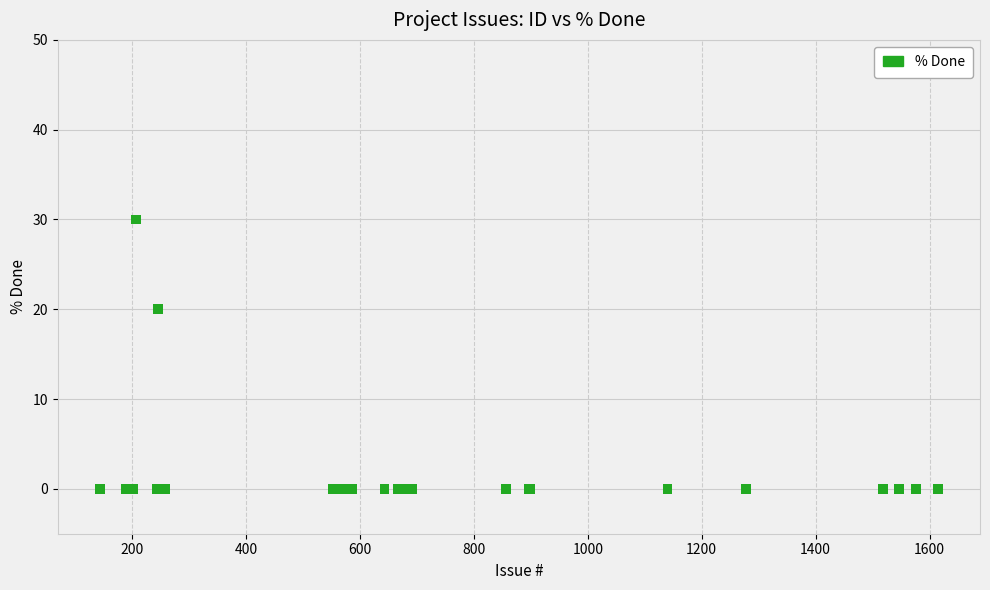

What Y value in the scatter plot is closest to 15?

20